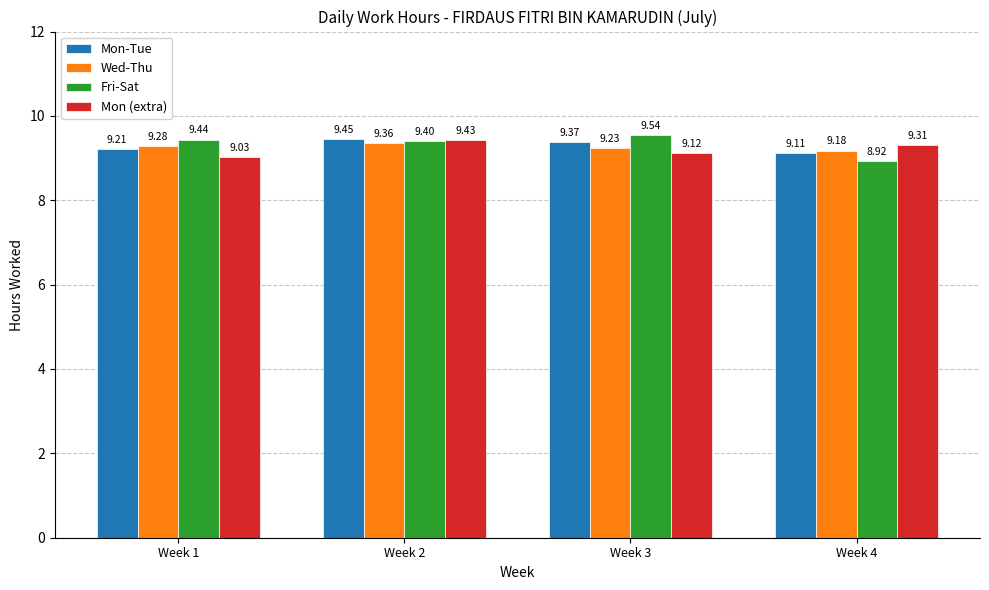

Rank the series at Week 3 from highest to lowest value.

Fri-Sat, Mon-Tue, Wed-Thu, Mon (extra)